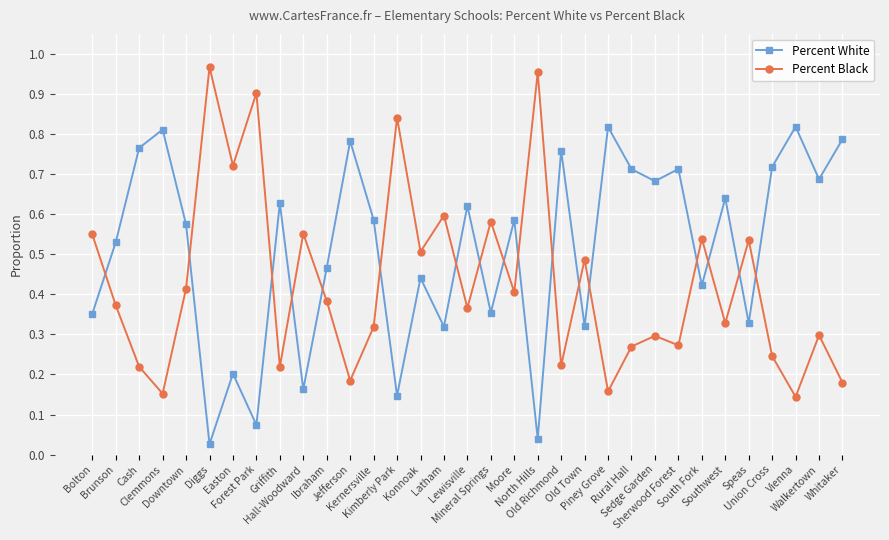

Rank the series at North Hills from highest to lowest value.

Percent Black, Percent White